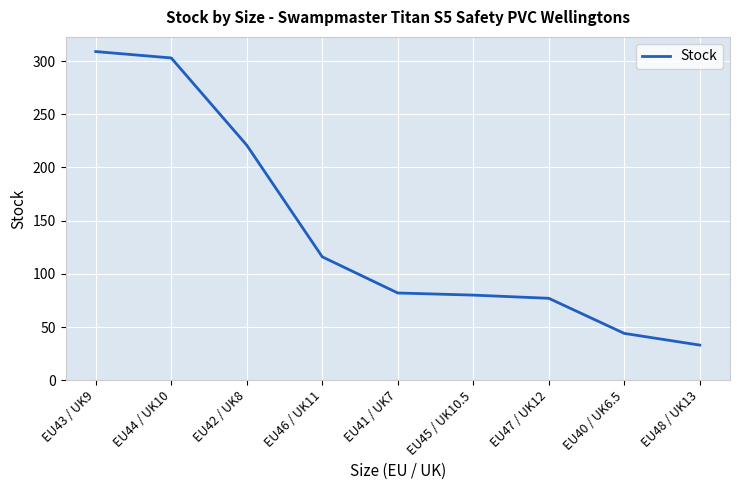

How many lines are shown in the chart?

1